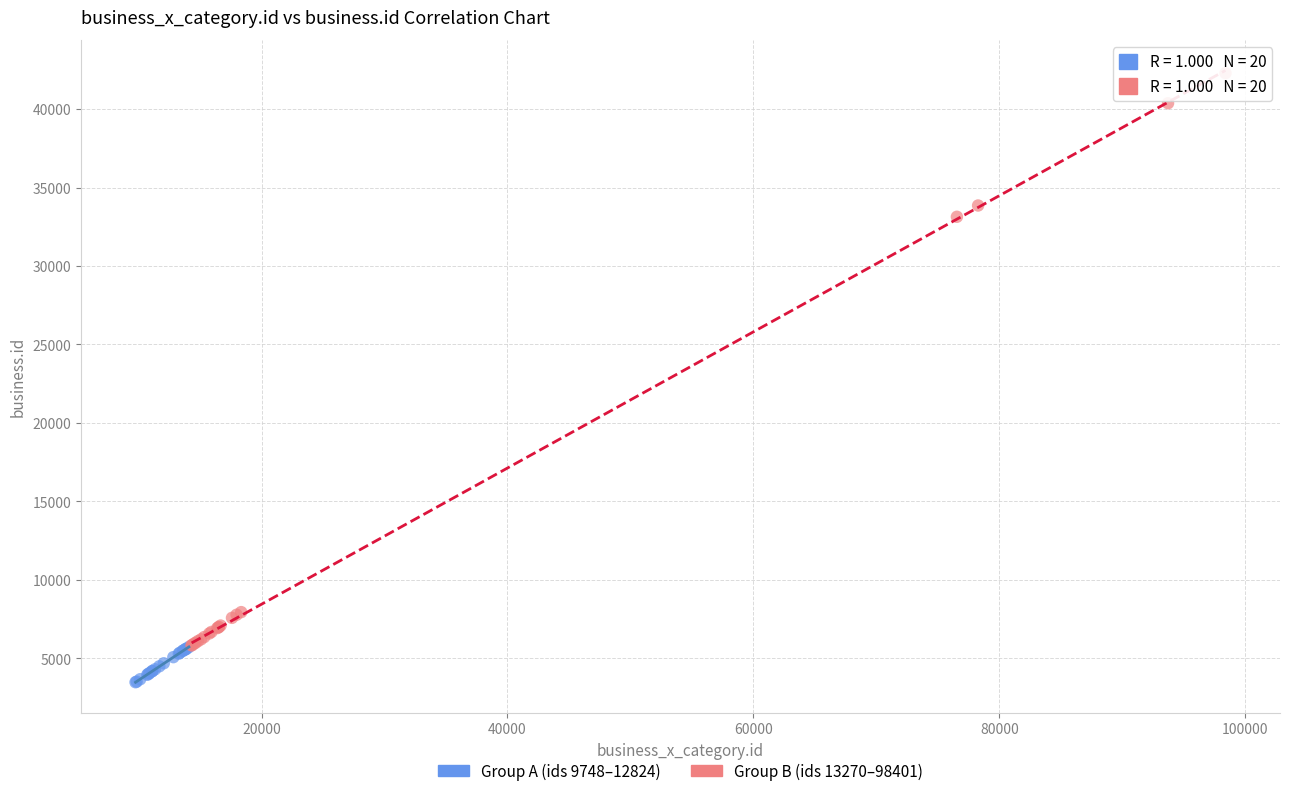

Which series contains the highest Y value?

Group B (ids 13270–98401)